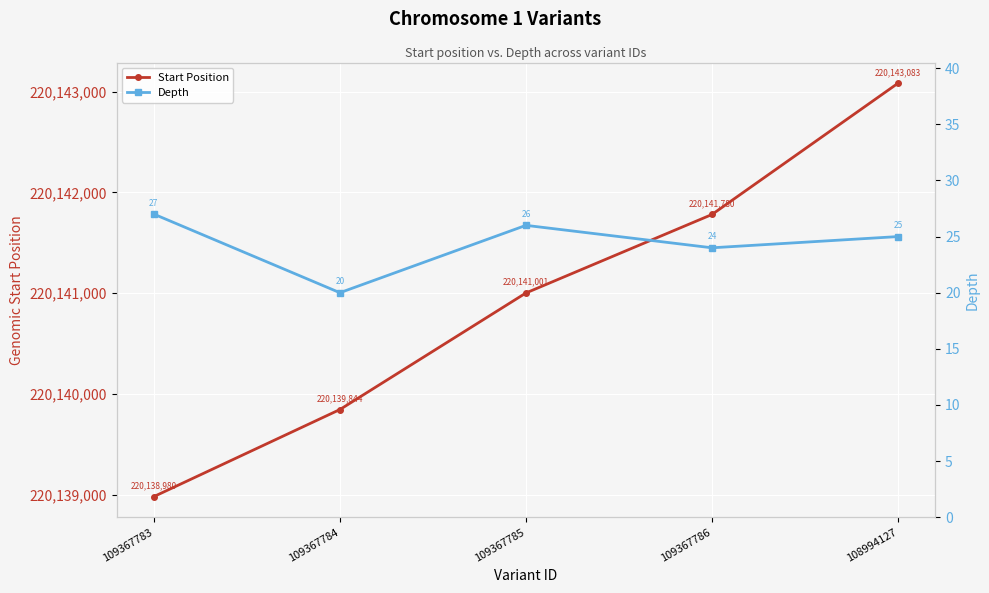

What position from the left is 109367784?

2